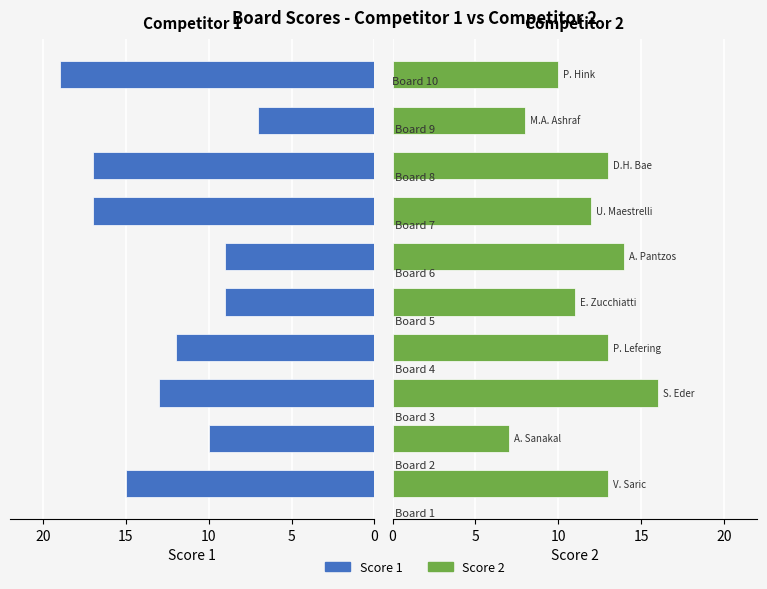

What is the minimum value shown in the chart?

7